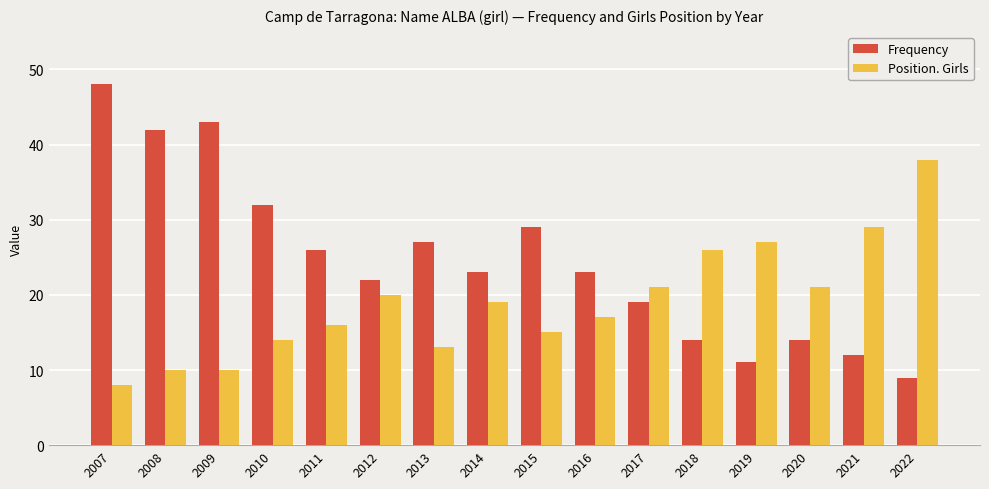

Where does the Frequency series first go above 23?

2007